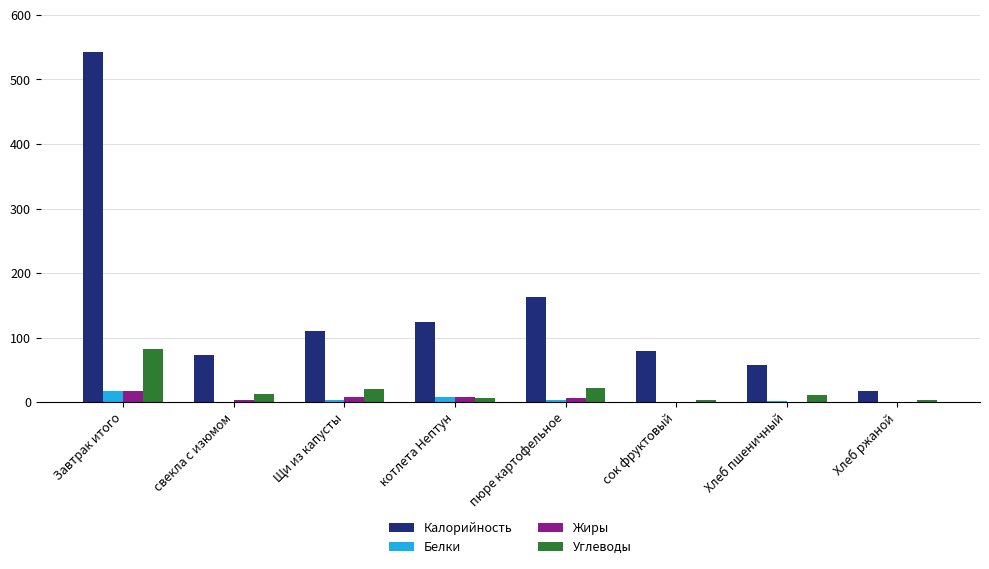

Is the value of Калорийность at свекла с изюмом greater than the value of Углеводы at Хлеб пшеничный?

Yes